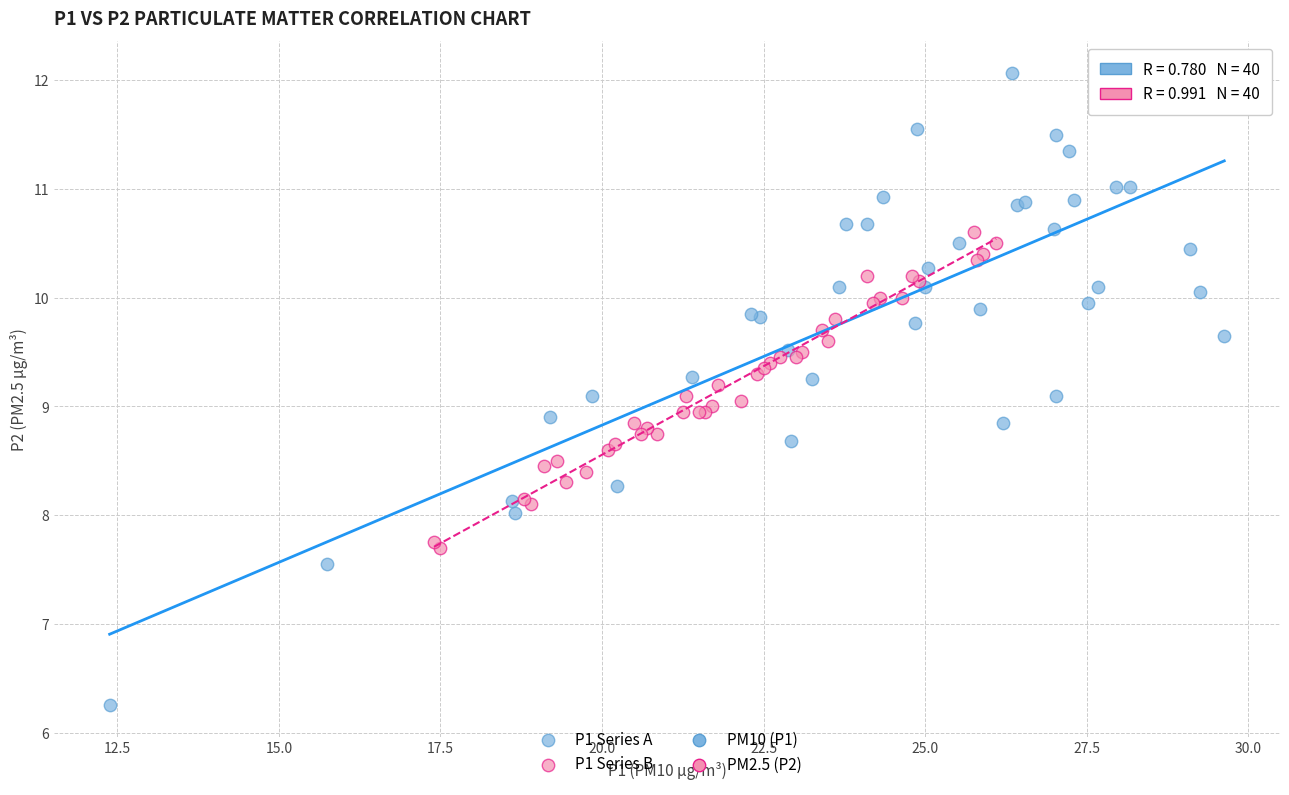

Which series reaches the minimum Y coordinate?

P1 Series A